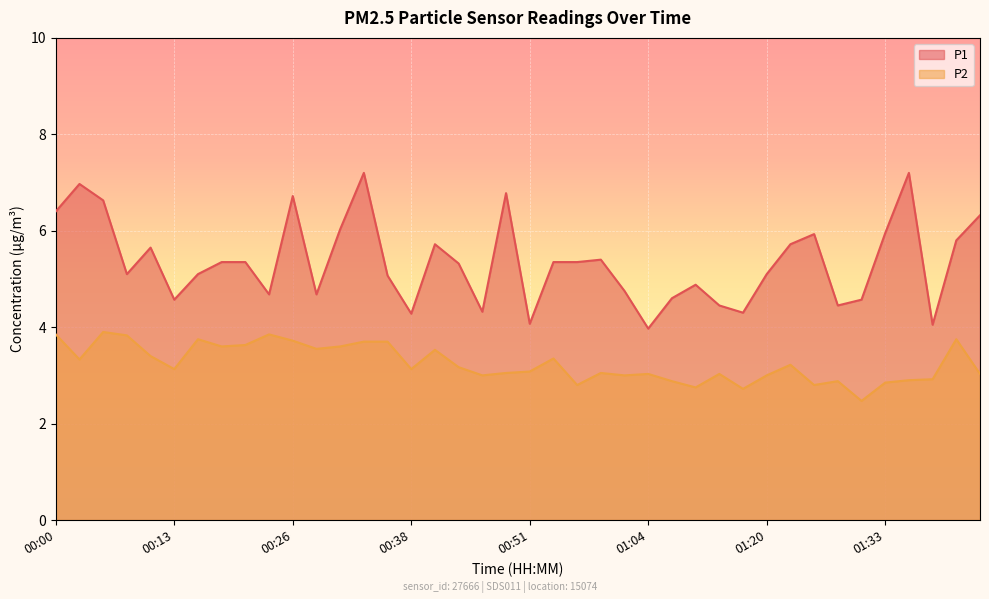

What is the sum of all P1 values?

214.1